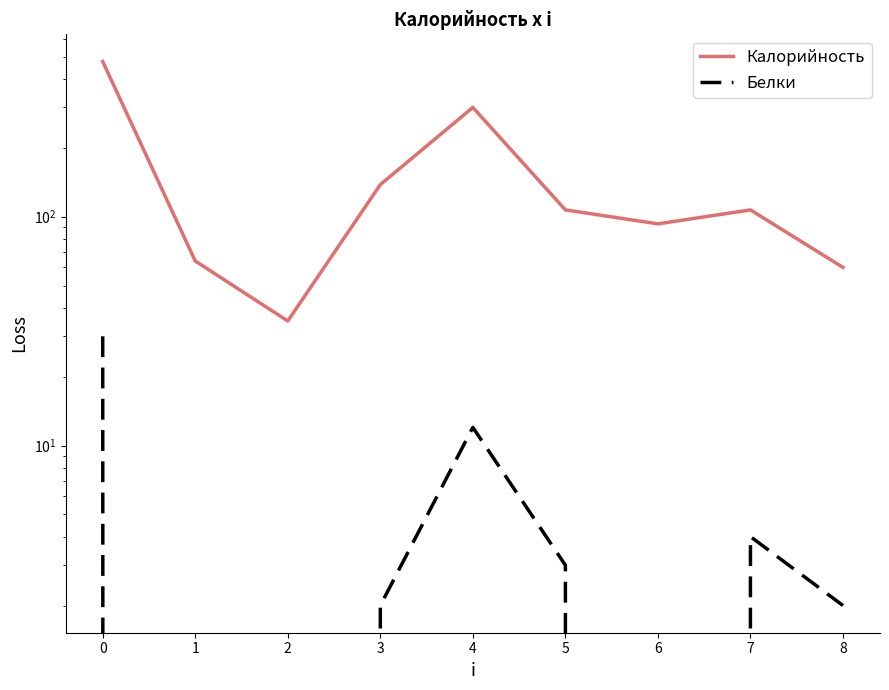

The Калорийность series shows 233 at 3. True or false?

False